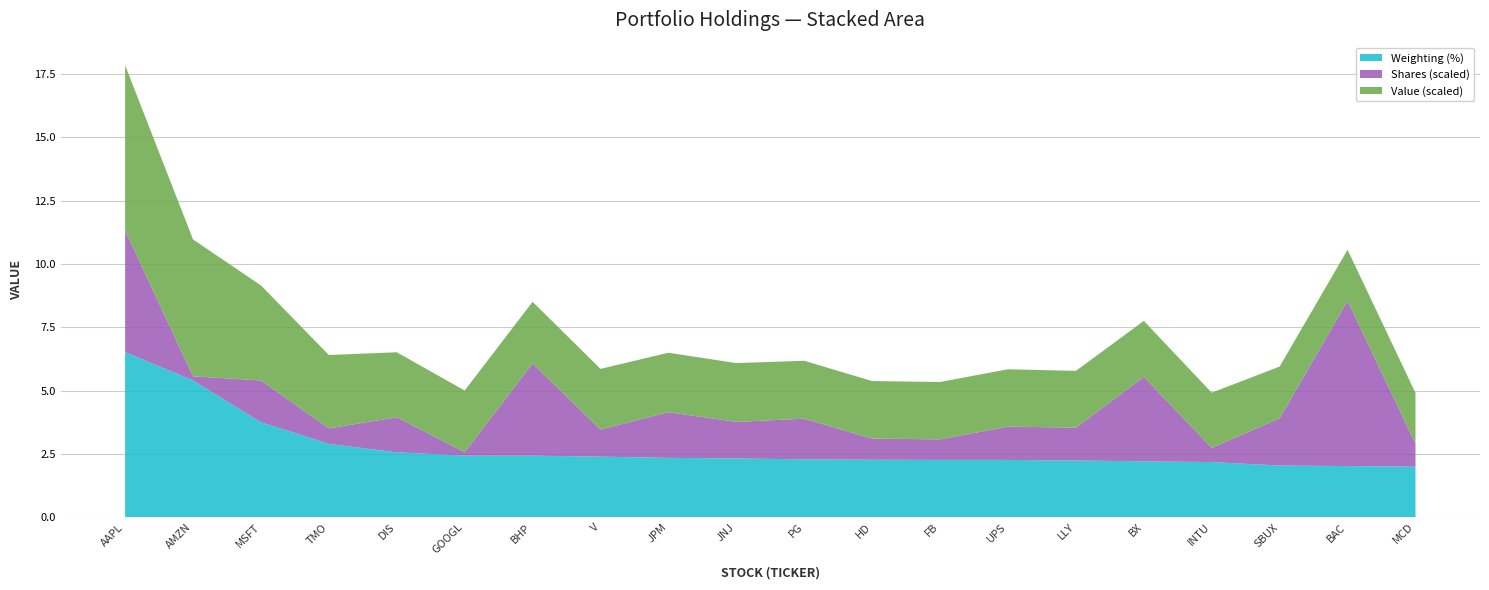

Reading left to right, extract all data points from this chart.

Value (000s): AAPL=7222000.0	AMZN=5985000.0	MSFT=4156000.0	TMO=3211000.0	DIS=2841000.0	GOOGL=2696000.0	BHP=2695000.0	V=2652000.0	JPM=2598000.0	JNJ=2572000.0	PG=2532000.0	HD=2515000.0	FB=2509000.0	UPS=2508000.0	LLY=2482000.0	BX=2447000.0	INTU=2413000.0	SBUX=2262000.0	BAC=2238000.0	MCD=2214000.0
Shares (units): AAPL=54427.0	AMZN=1838.0	MSFT=18686.0	TMO=6894.0	DIS=15680.0	GOOGL=1538.0	BHP=41239.0	V=12126.0	JPM=20442.0	JNJ=16344.0	PG=18198.0	HD=9468.0	FB=9187.0	UPS=14891.0	LLY=14703.0	BX=37764.0	INTU=6352.0	SBUX=21140.0	BAC=73848.0	MCD=10316.0
Weighting: AAPL=6.5	AMZN=5.4	MSFT=3.8	TMO=2.9	DIS=2.6	GOOGL=2.4	BHP=2.4	V=2.4	JPM=2.3	JNJ=2.3	PG=2.3	HD=2.3	FB=2.3	UPS=2.3	LLY=2.2	BX=2.2	INTU=2.2	SBUX=2.0	BAC=2.0	MCD=2.0